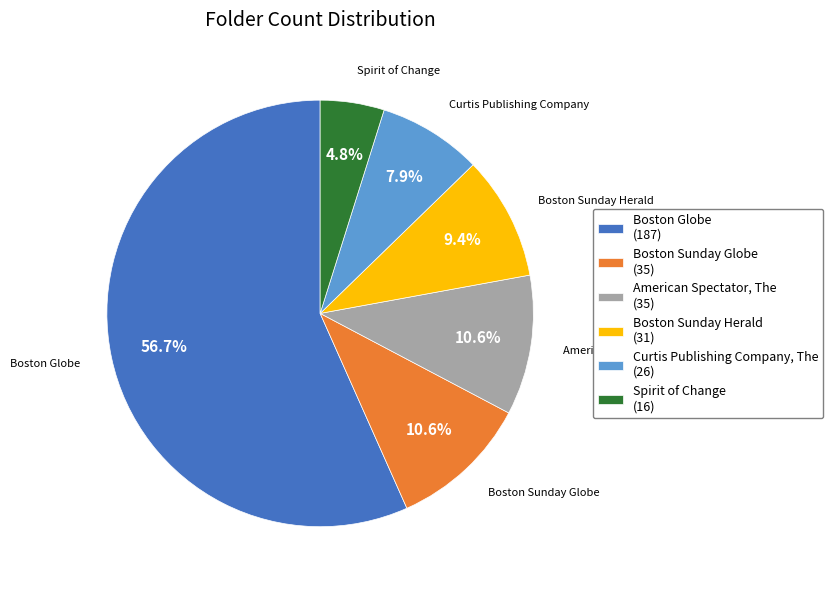

Is there any slice that represents more than half of the pie?

Yes